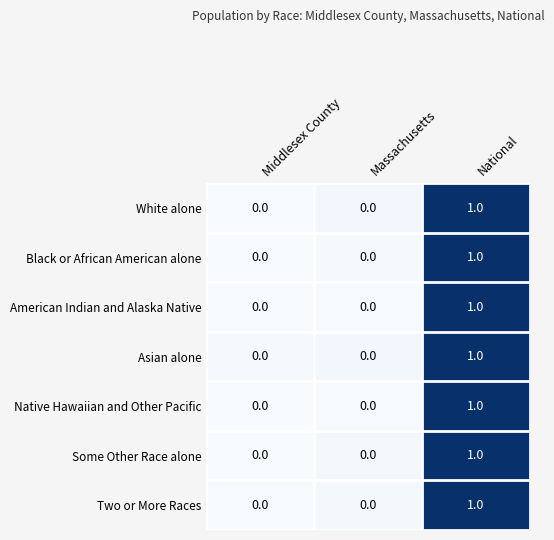

How many Asian alone values are between 0 and 1?

3